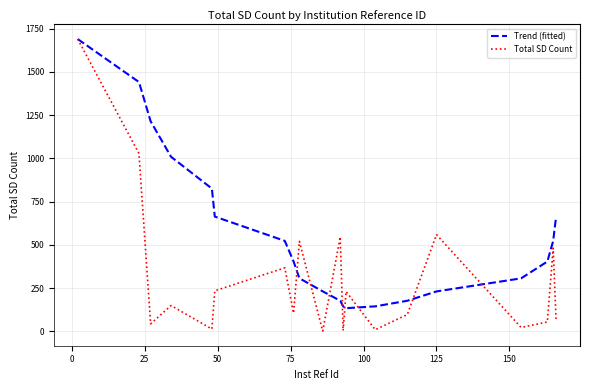

Rank the series by their average value, from highest to lowest.

Trend (fitted), Total SD Count